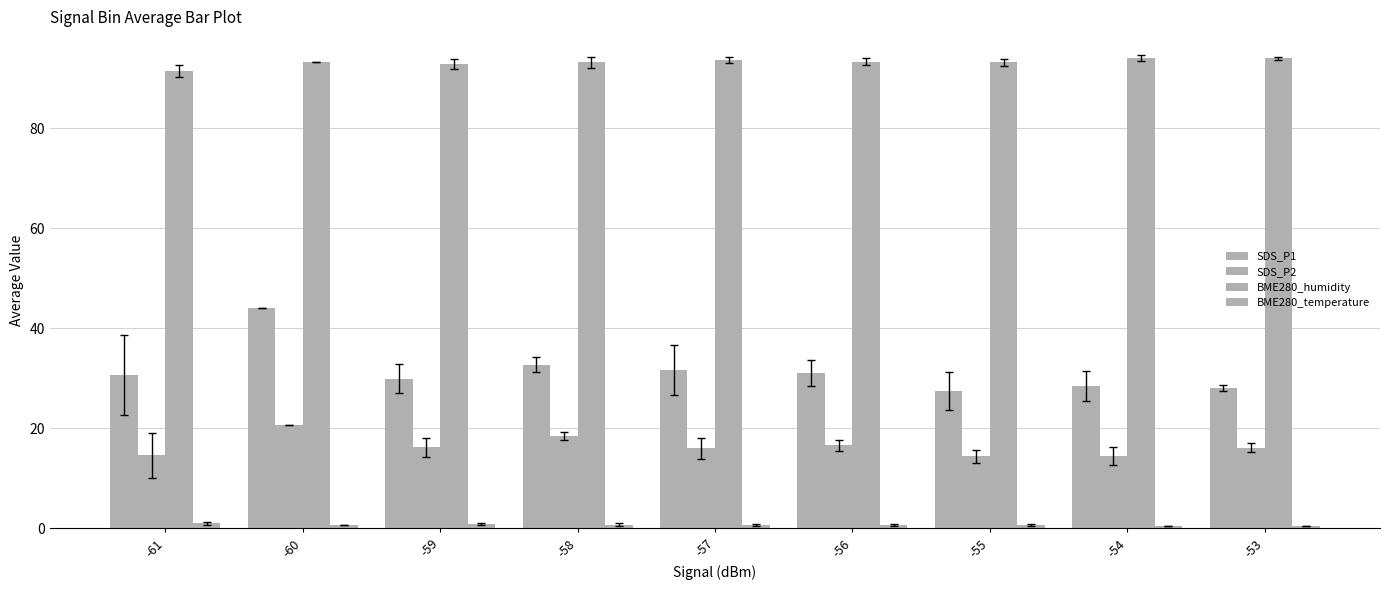

Reading left to right, what are all the values shown in this chart?

SDS_P1: -61=30.7	-60=44.1	-59=30.0	-58=32.7	-57=31.7	-56=31.0	-55=27.5	-54=28.4	-53=28.1
SDS_P2: -61=14.6	-60=20.6	-59=16.2	-58=18.5	-57=16.0	-56=16.6	-55=14.4	-54=14.5	-53=16.1
BME280_humidity: -61=91.4	-60=93.3	-59=92.8	-58=93.1	-57=93.7	-56=93.3	-55=93.2	-54=94.0	-53=94.0
BME280_temperature: -61=1.0	-60=0.7	-59=0.8	-58=0.8	-57=0.7	-56=0.7	-55=0.7	-54=0.5	-53=0.5